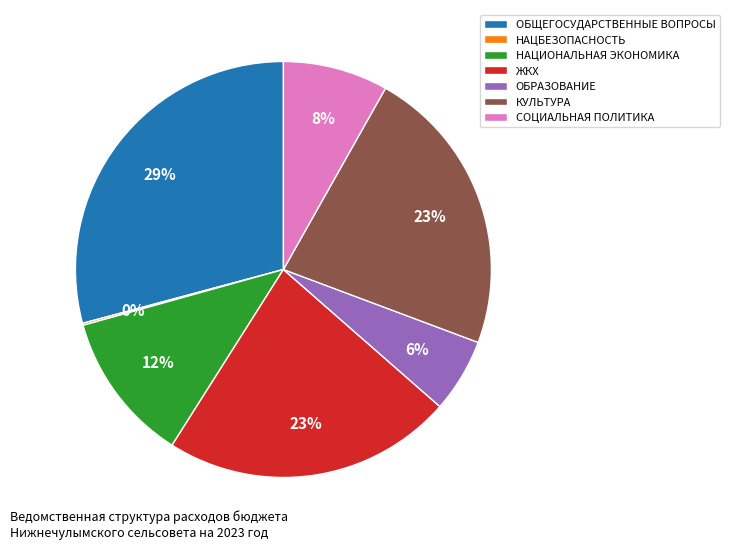

Which slice is the largest?

ОБЩЕГОСУДАРСТВЕННЫЕ ВОПРОСЫ